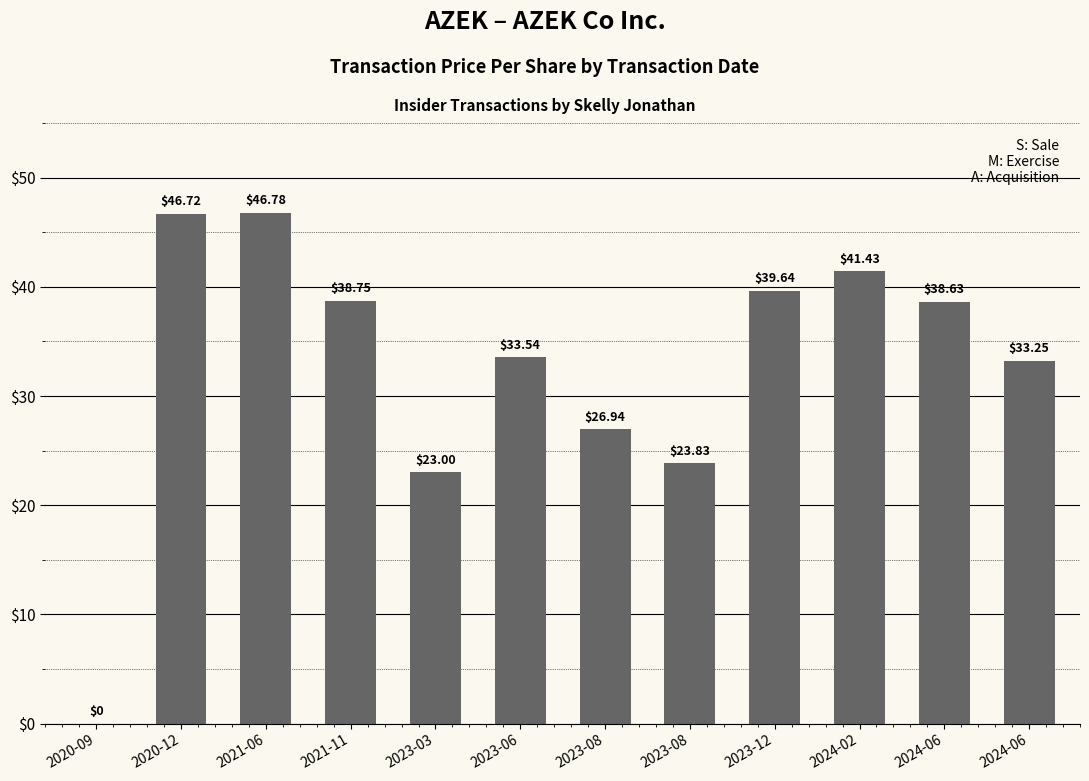

What is the value of the 9th bar from the left?

39.6